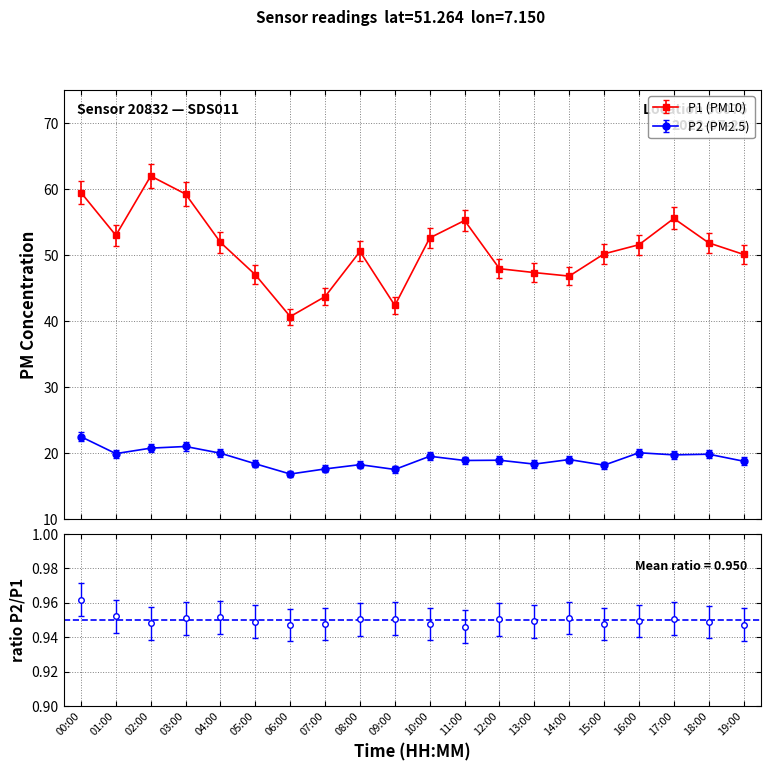

What is the label of the 4th point from the left?

03:00